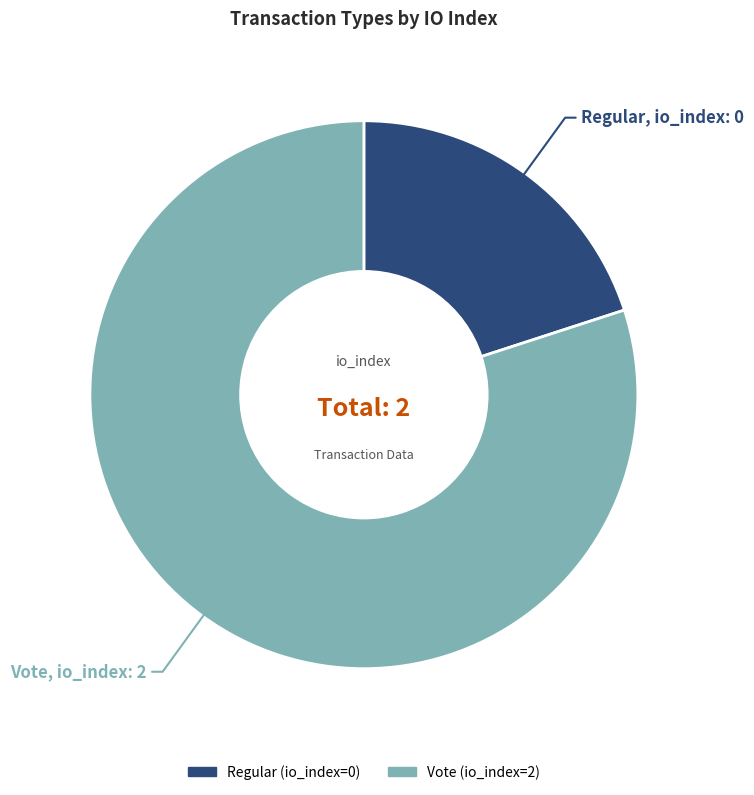

Between Vote and Regular, which is larger?

Vote